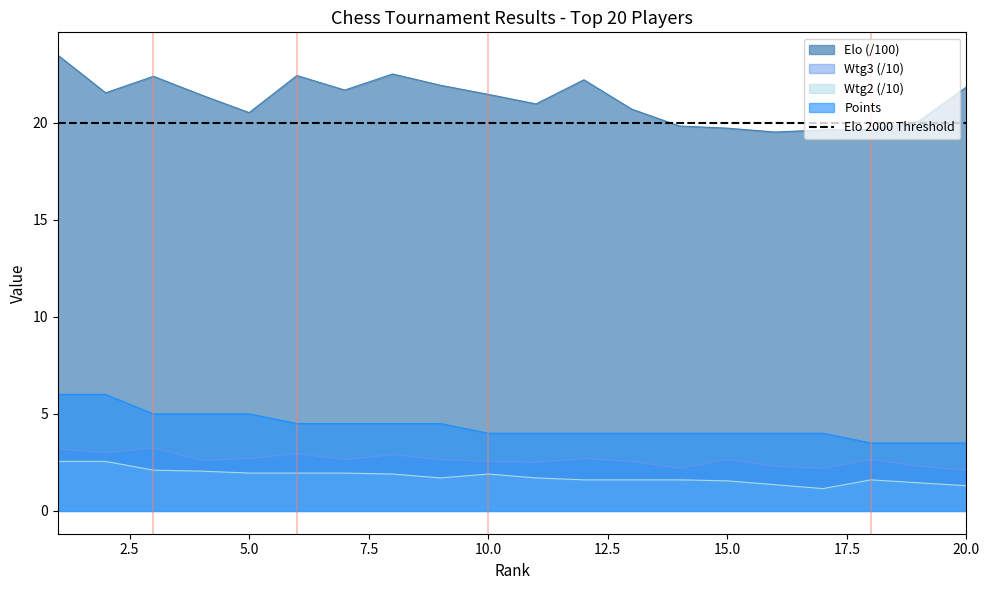

Which series changed the most between 6 and 12?

Pkt